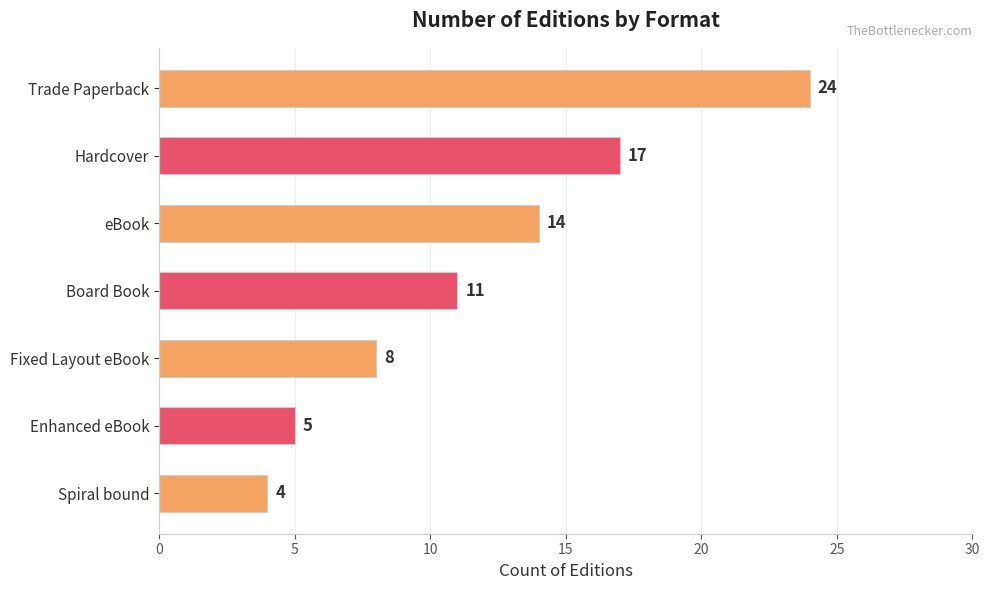

Is it true that the value at Board Book is 7?

False